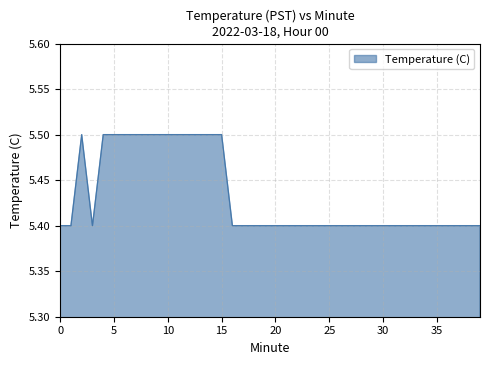

What is the minimum value shown in the chart?

5.4